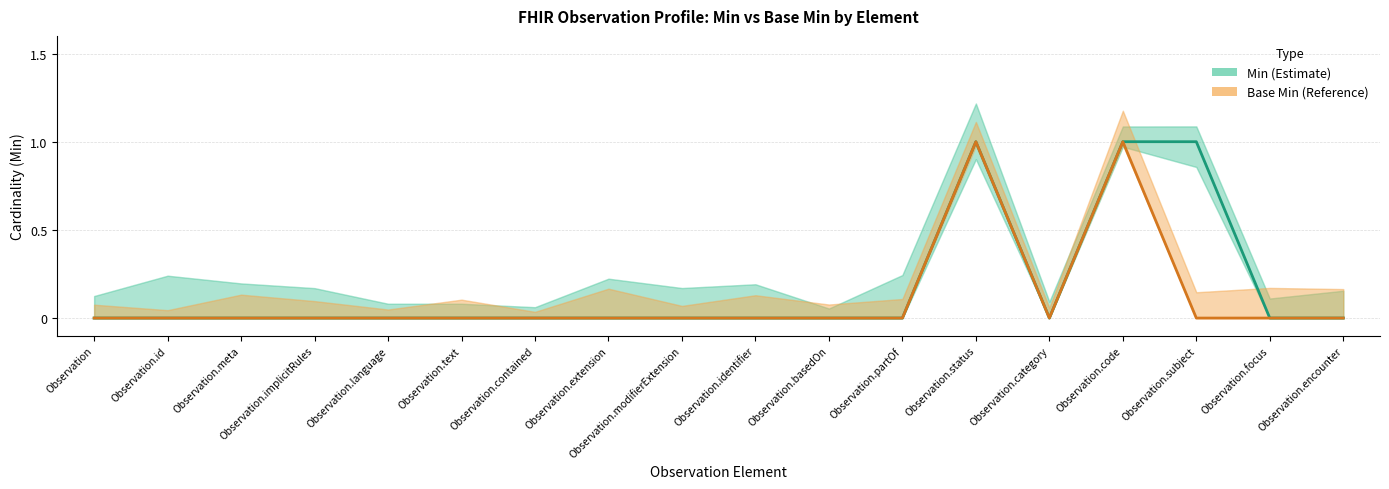

Reading left to right, transcribe all the data shown in this chart.

Min: Observation=0	Observation.id=0	Observation.meta=0	Observation.implicitRules=0	Observation.language=0	Observation.text=0	Observation.contained=0	Observation.extension=0	Observation.modifierExtension=0	Observation.identifier=0	Observation.basedOn=0	Observation.partOf=0	Observation.status=1	Observation.category=0	Observation.code=1	Observation.subject=1	Observation.focus=0	Observation.encounter=0
Base Min: Observation=0	Observation.id=0	Observation.meta=0	Observation.implicitRules=0	Observation.language=0	Observation.text=0	Observation.contained=0	Observation.extension=0	Observation.modifierExtension=0	Observation.identifier=0	Observation.basedOn=0	Observation.partOf=0	Observation.status=1	Observation.category=0	Observation.code=1	Observation.subject=0	Observation.focus=0	Observation.encounter=0